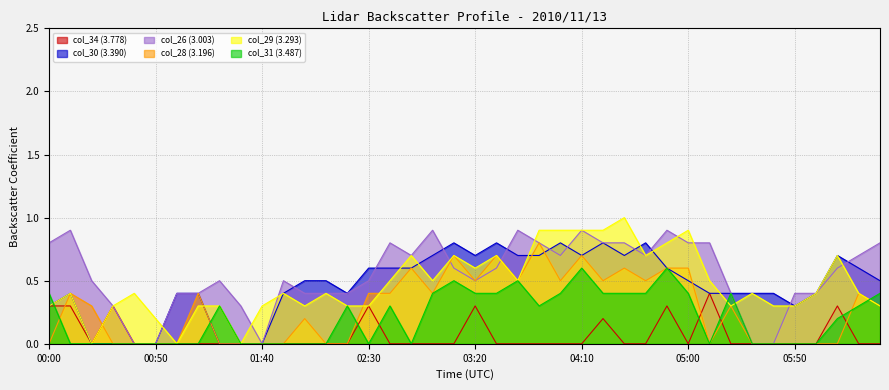

What is the value of the col_29 (3.293) point at the 23rd from the left?

0.5